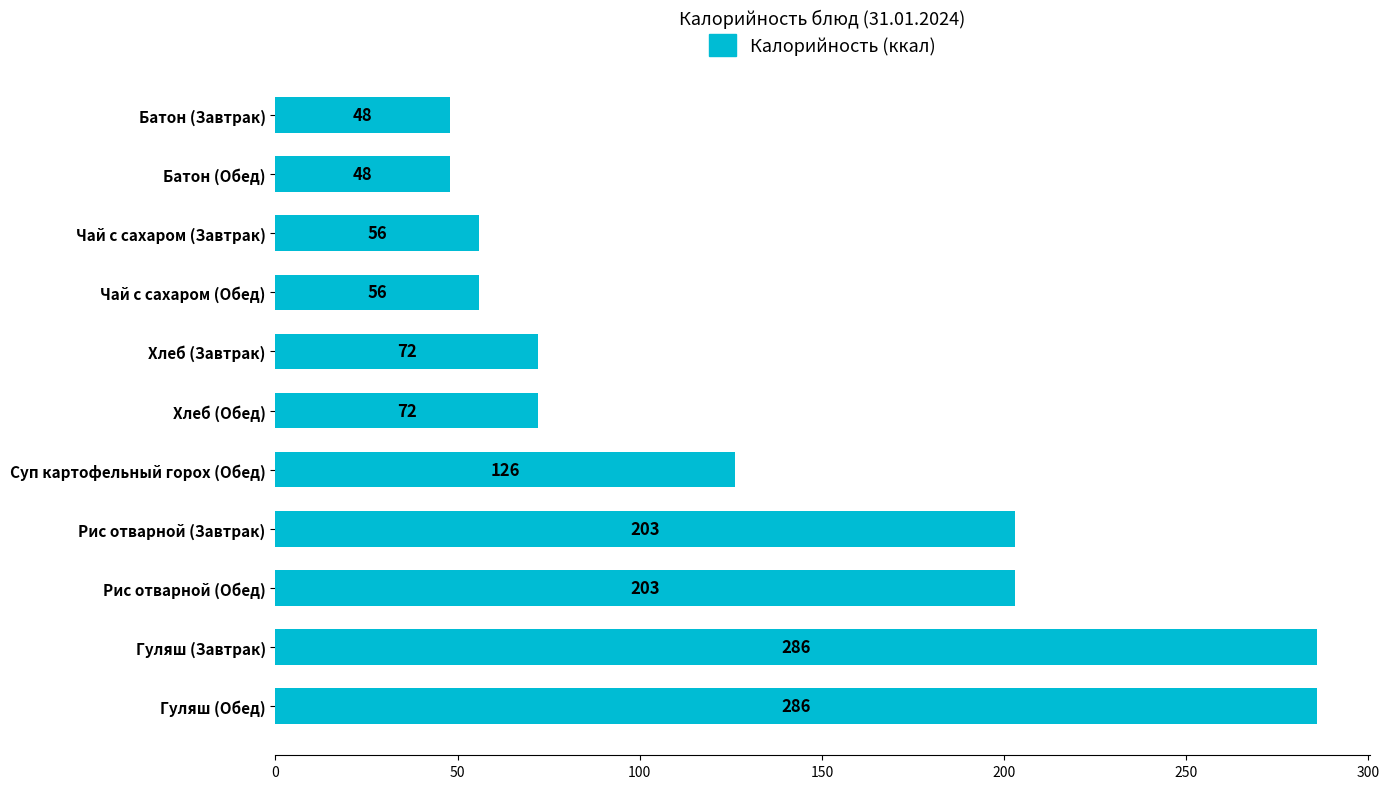

What is the sum of all values?

1456